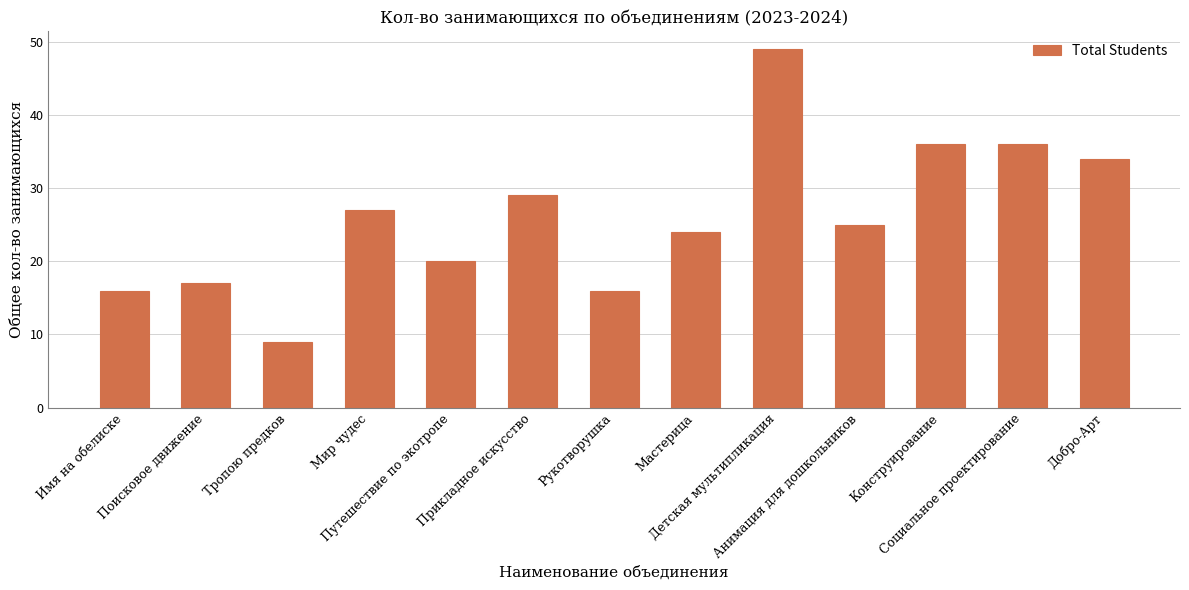

What is the difference between the maximum and minimum values?

40